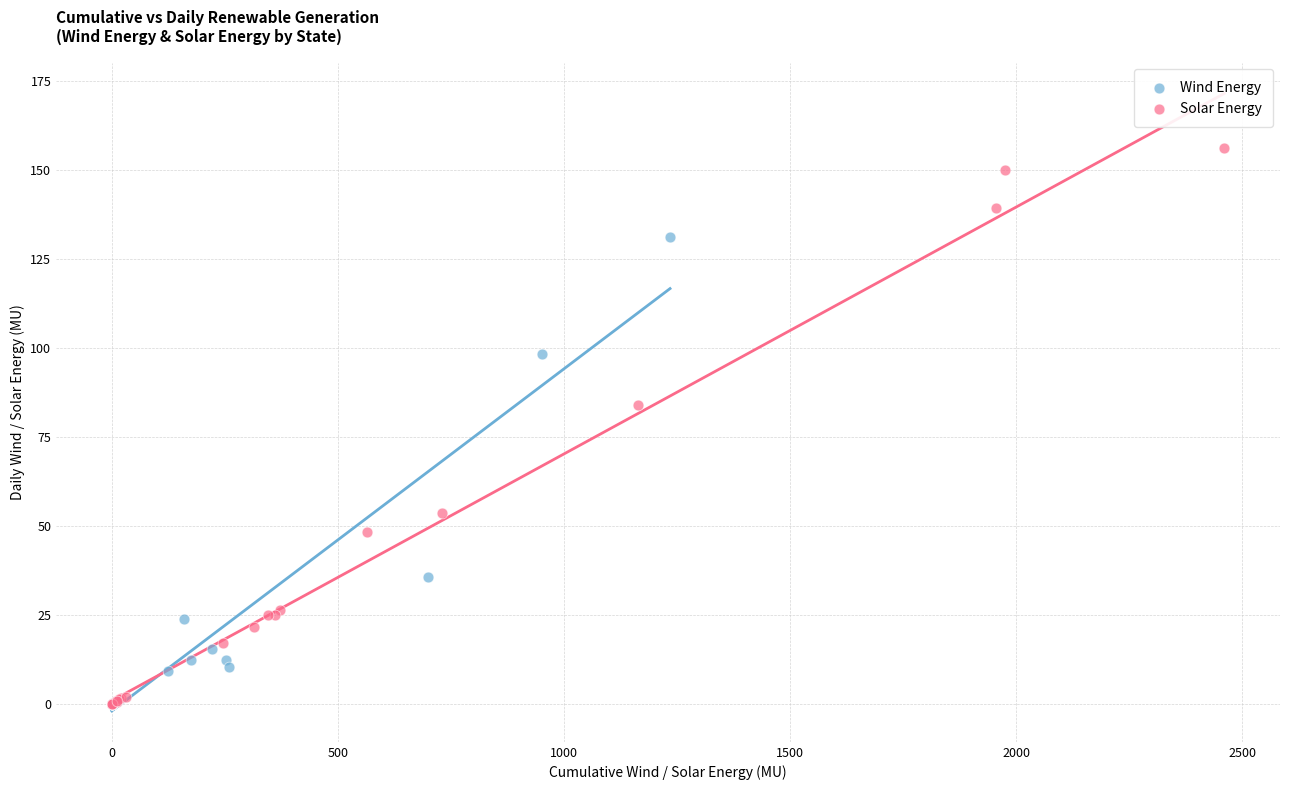

Which series has the widest spread of Y values?

Solar Energy